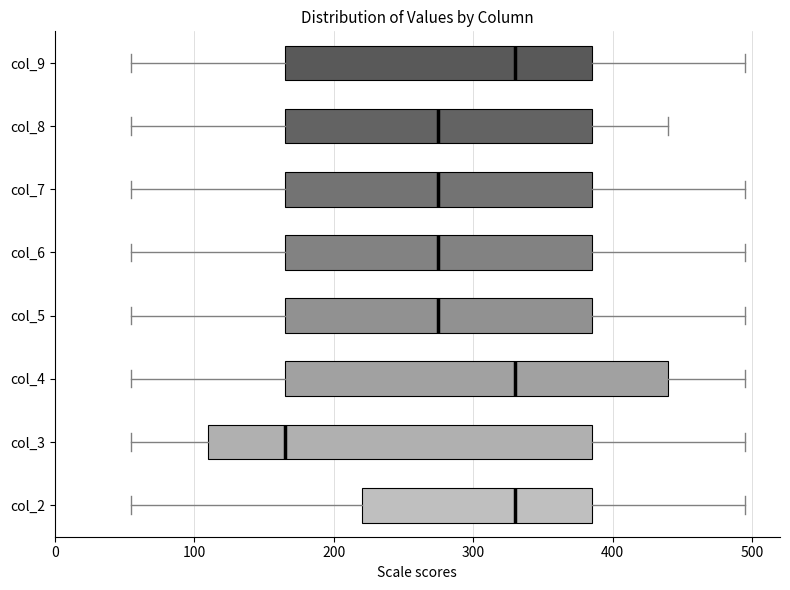

Reading bottom to top, read every box against the x-axis: the position of its median line, the range the box covers, and the ends of its whiskers. The values are not printed on the chart, so give them approximately, as read against the axis.

col_2: median 330, box 220 to 390, whiskers 60 to 500
col_3: median 170, box 110 to 390, whiskers 60 to 500
col_4: median 330, box 170 to 440, whiskers 60 to 500
col_5: median 280, box 170 to 390, whiskers 60 to 500
col_6: median 280, box 170 to 390, whiskers 60 to 500
col_7: median 280, box 170 to 390, whiskers 60 to 500
col_8: median 280, box 170 to 390, whiskers 60 to 440
col_9: median 330, box 170 to 390, whiskers 60 to 500